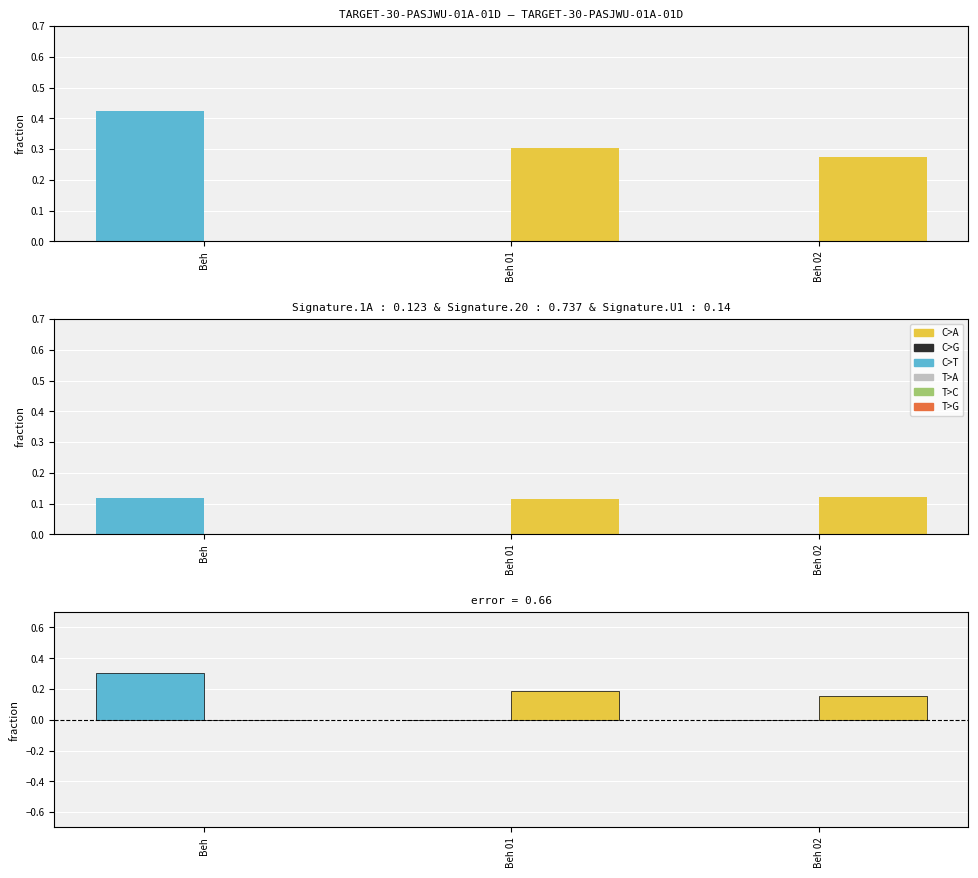

What position from the left is Beh?

1